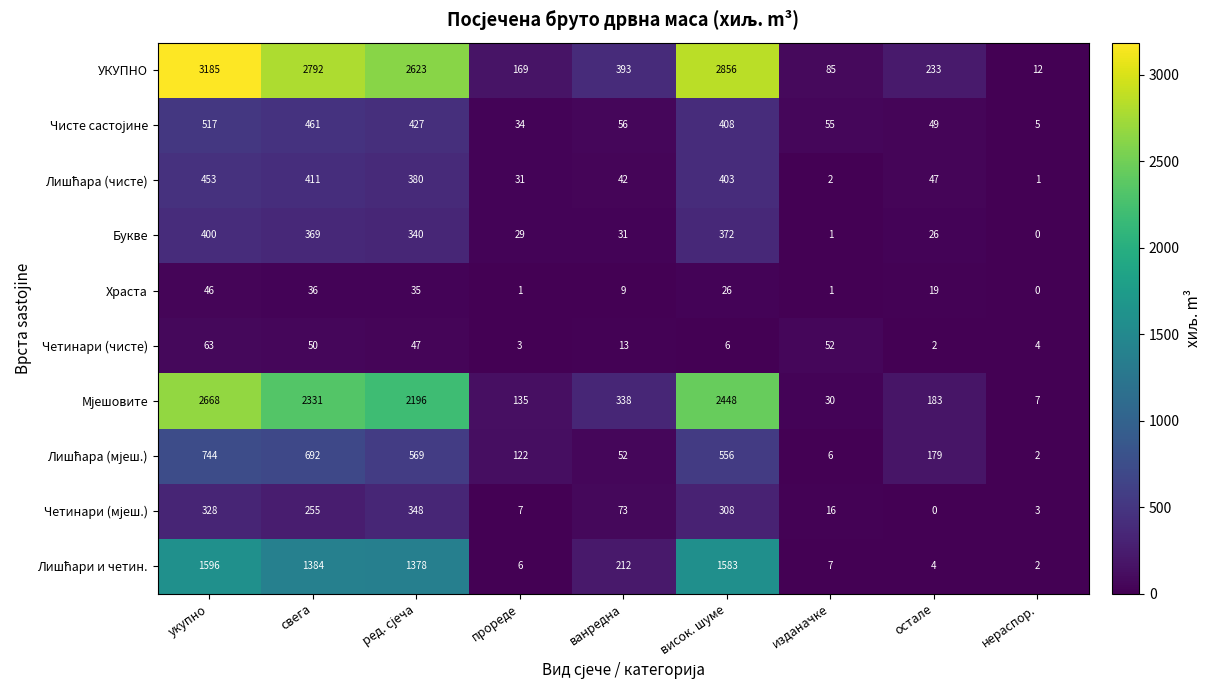

At which label does Букве reach its peak?

укупно